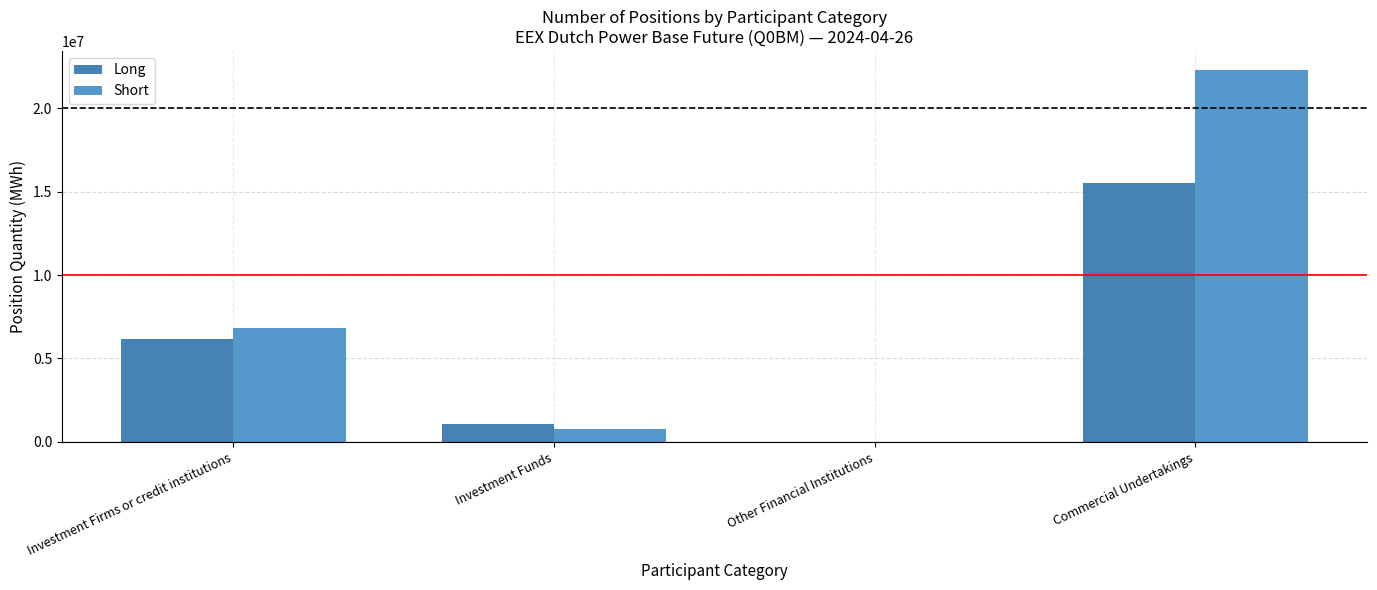

Is it true that Short equals 11598862 at Investment Firms or credit institutions?

False